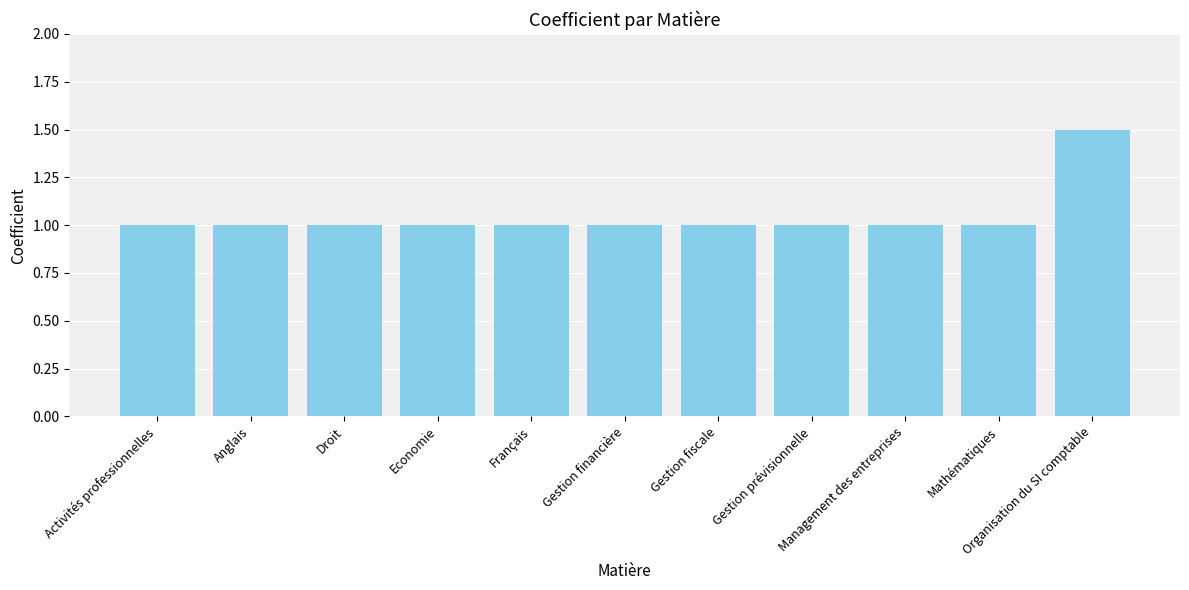

What is the value of the 1st bar from the left?

1.0